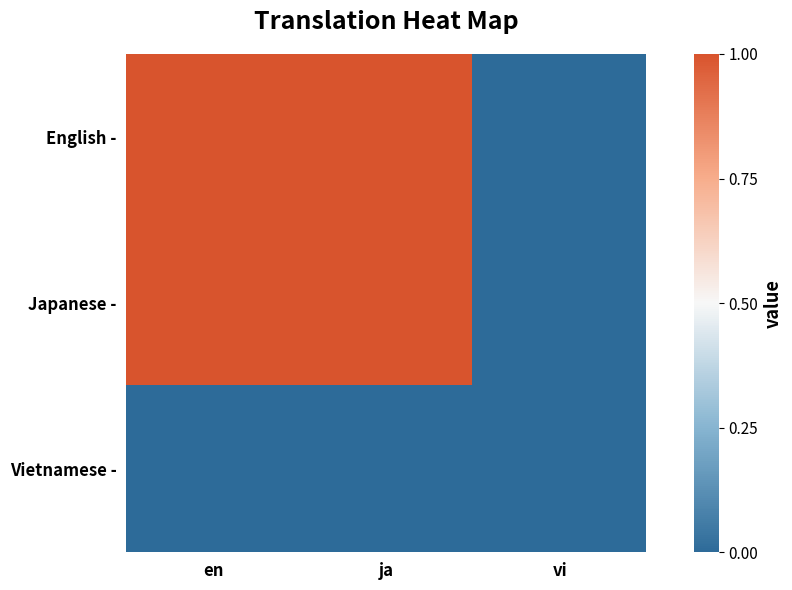

Which series has the largest range (max minus min)?

English -